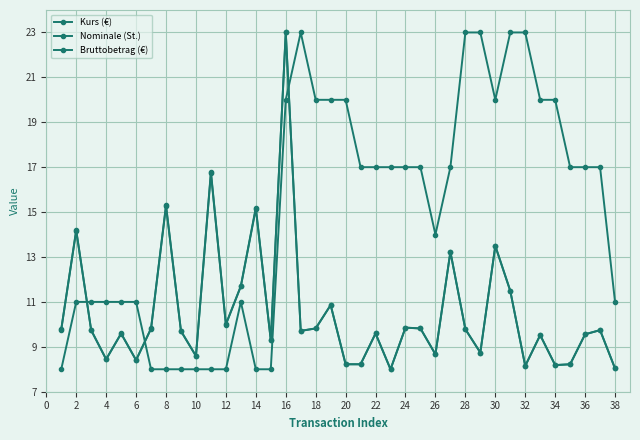

At how many categories does at least one series exceed 19?

12